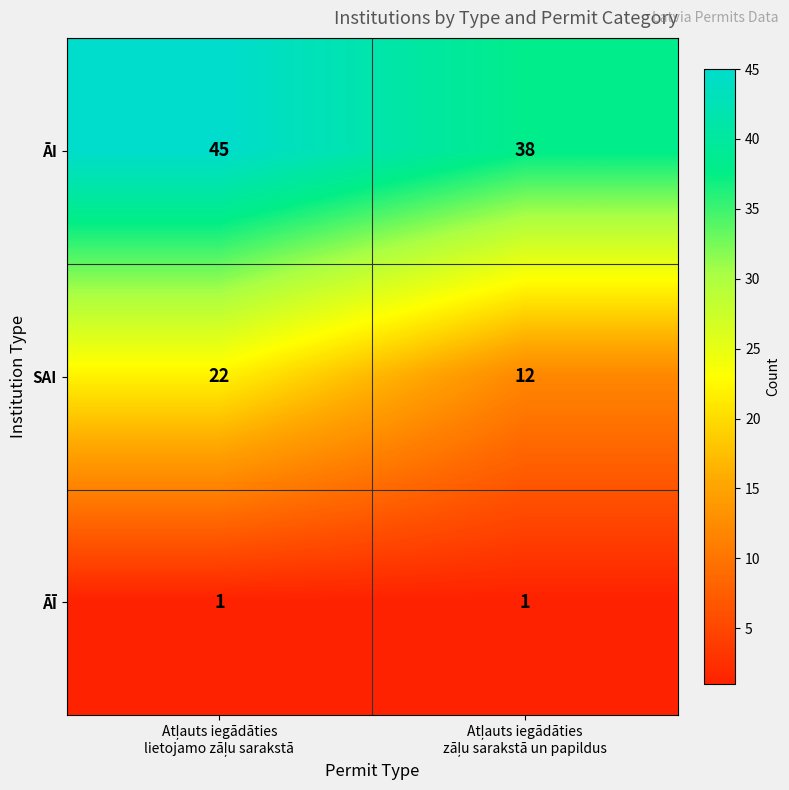

Rank the series by their maximum value, from highest to lowest.

ĀI, SAI, ĀĪ